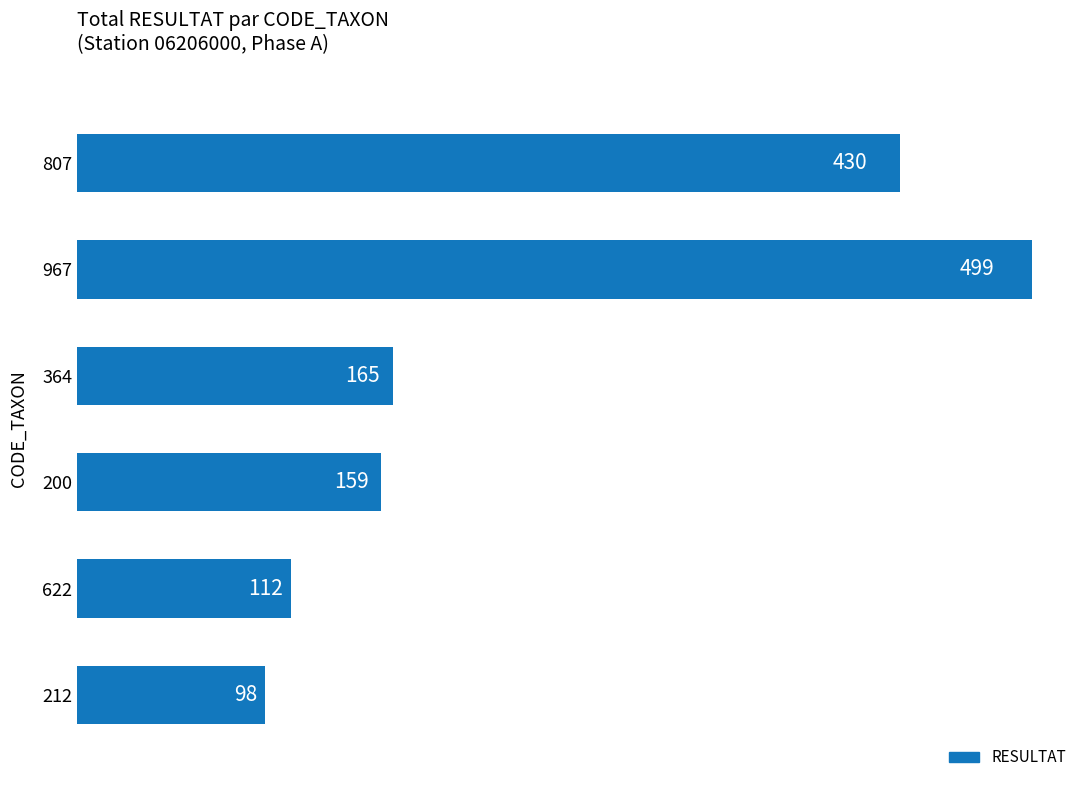

What is the sum of all values?

1463